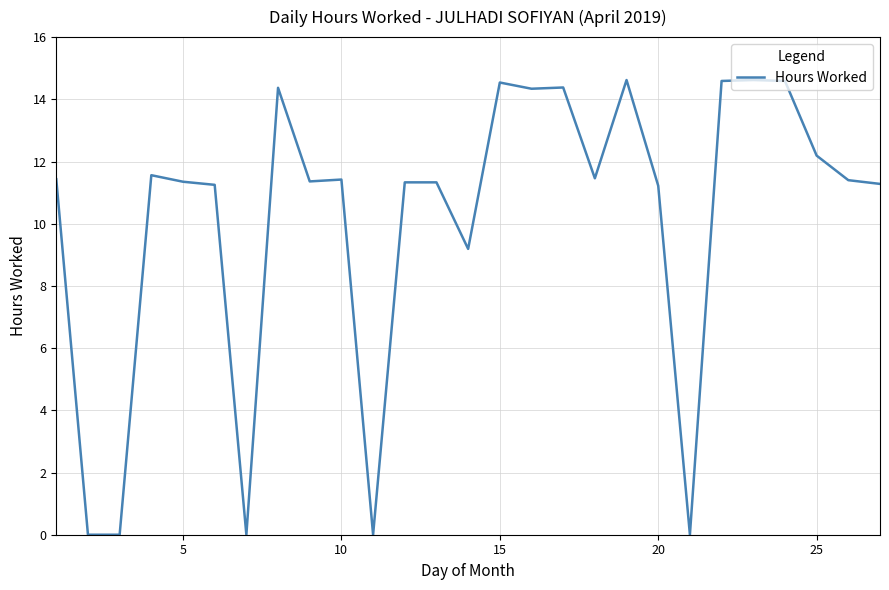

True or false: there are more than 1 points higher than both neighbors.

True